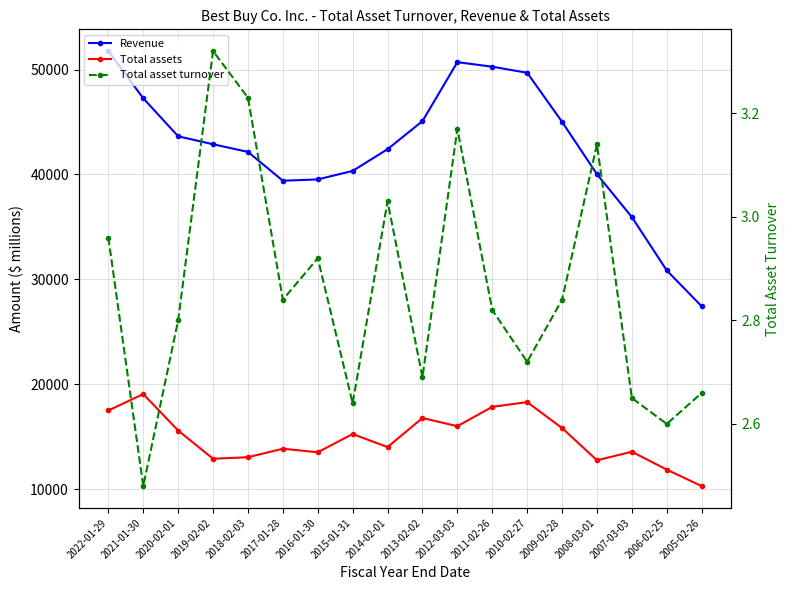

What value does the Total asset turnover series have at 2015-01-31?

2.6